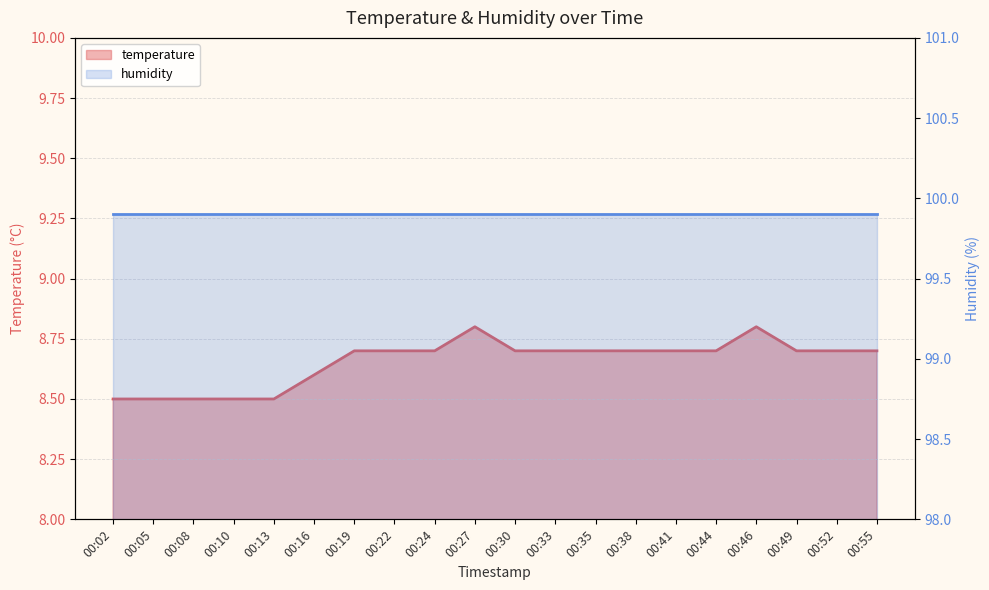

Is it true that the value at 00:44 is 8.7?

True